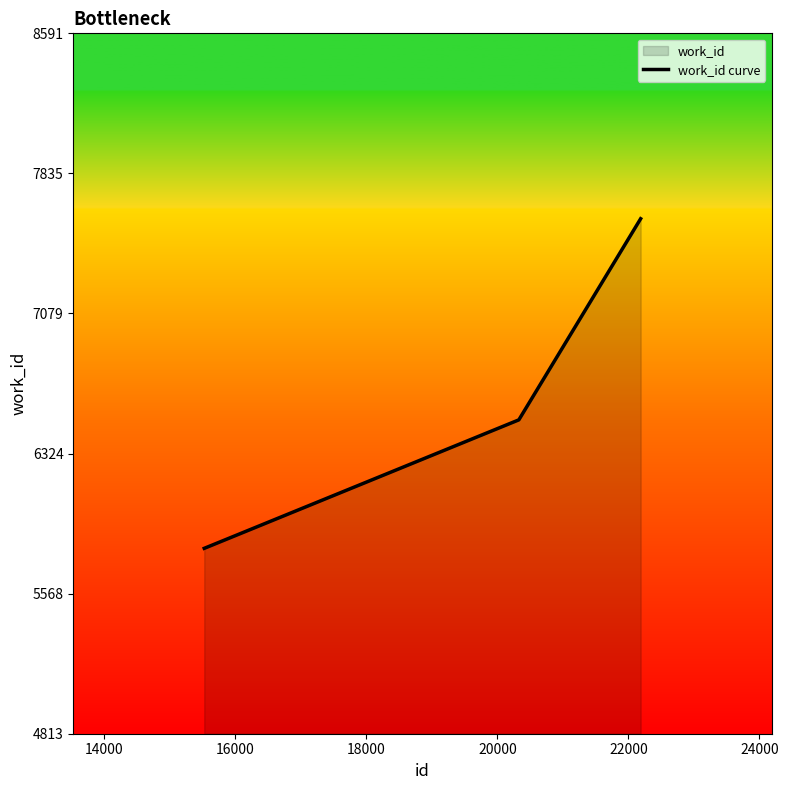

What is the smallest value displayed?

5813